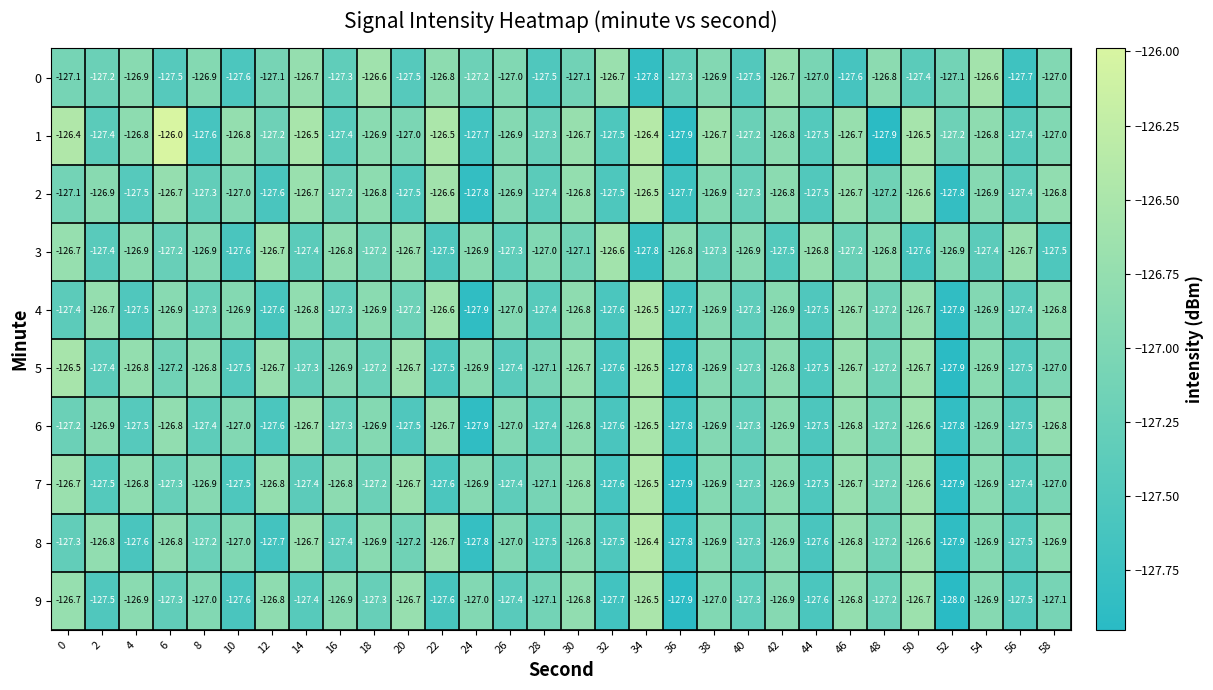

Where is 4 nearest to the value -127?

26